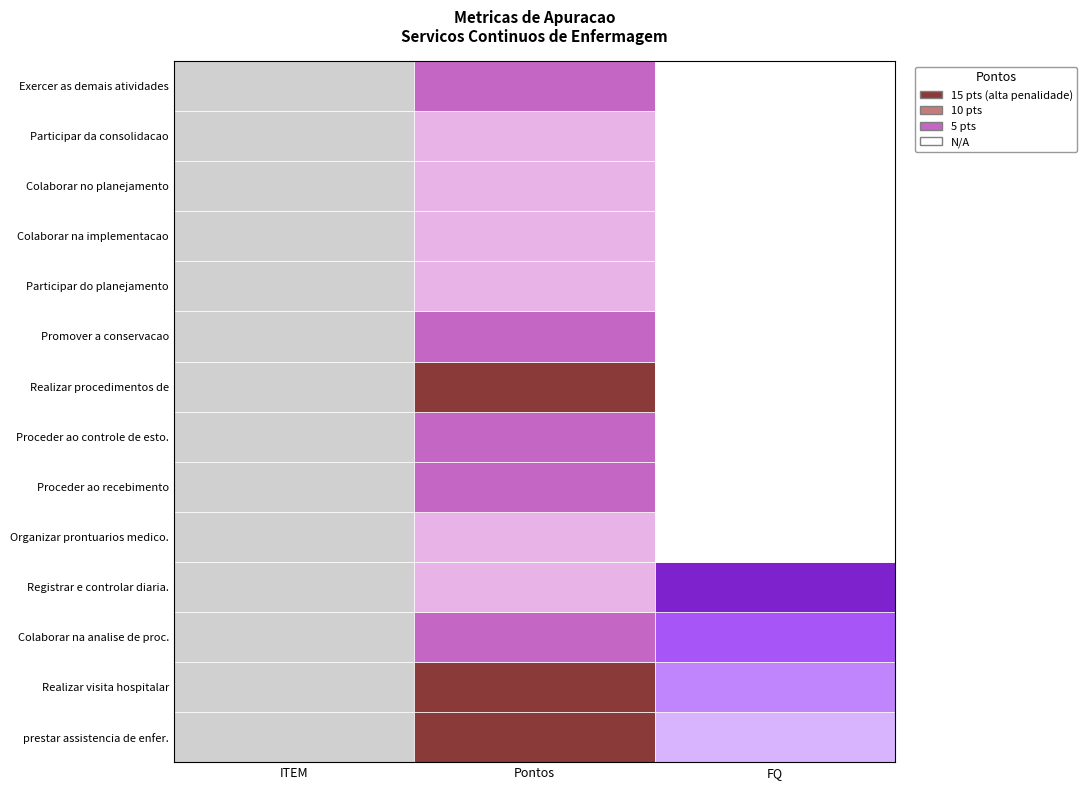

At how many categories does at least one series exceed 66?

4